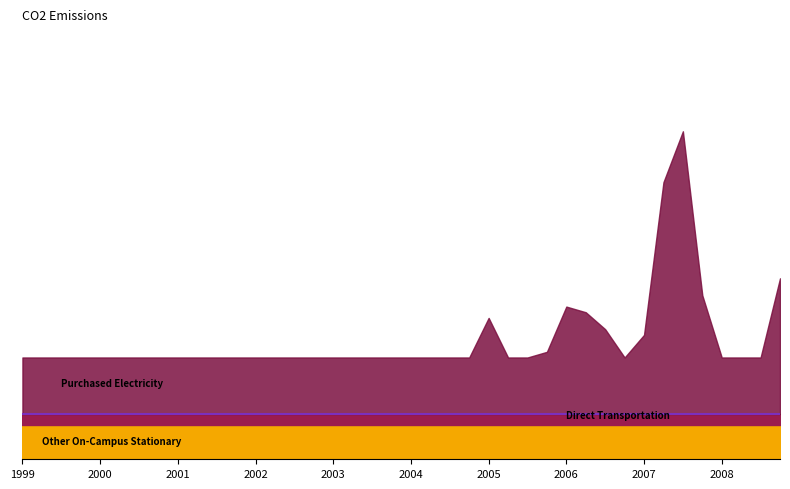

Between 1999-Q3 and 2000-Q2, which series saw the biggest shift?

Other On-Campus Stationary